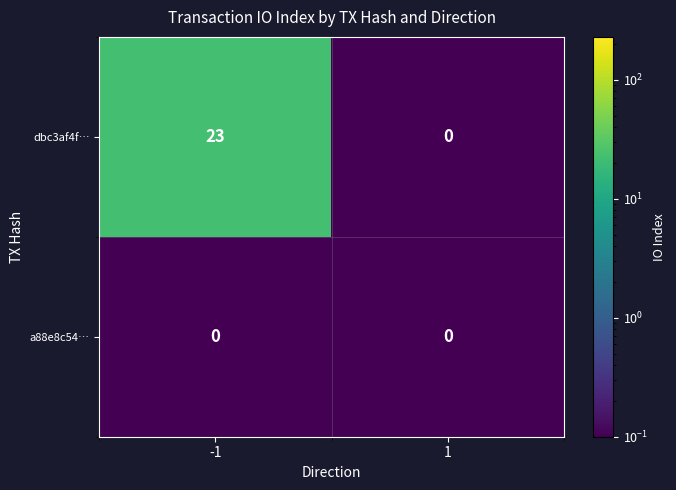

Reading left to right, transcribe all the data shown in this chart.

dbc3af4f…: -1=23	1=0
a88e8c54…: -1=0	1=0